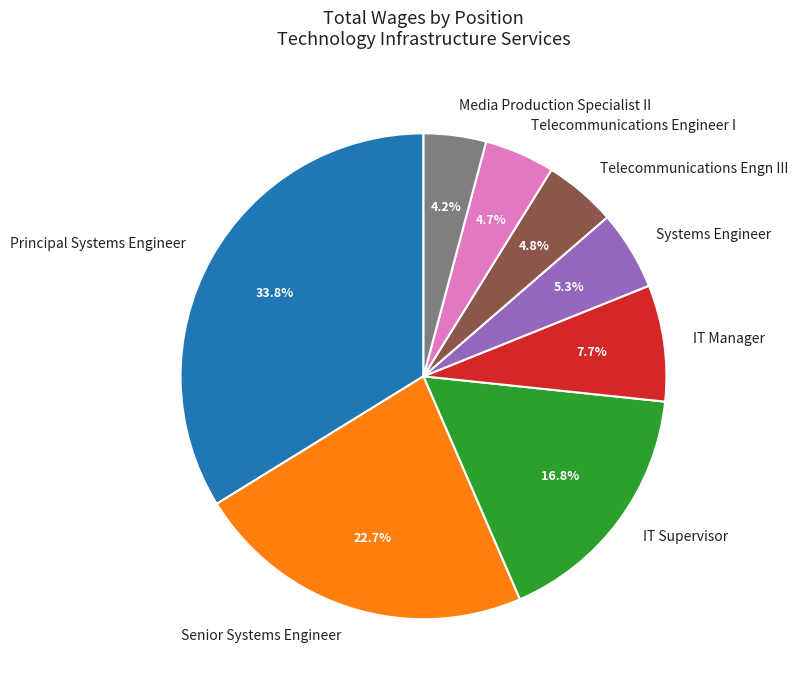

Is Telecommunications Engineer I the majority of the pie?

No